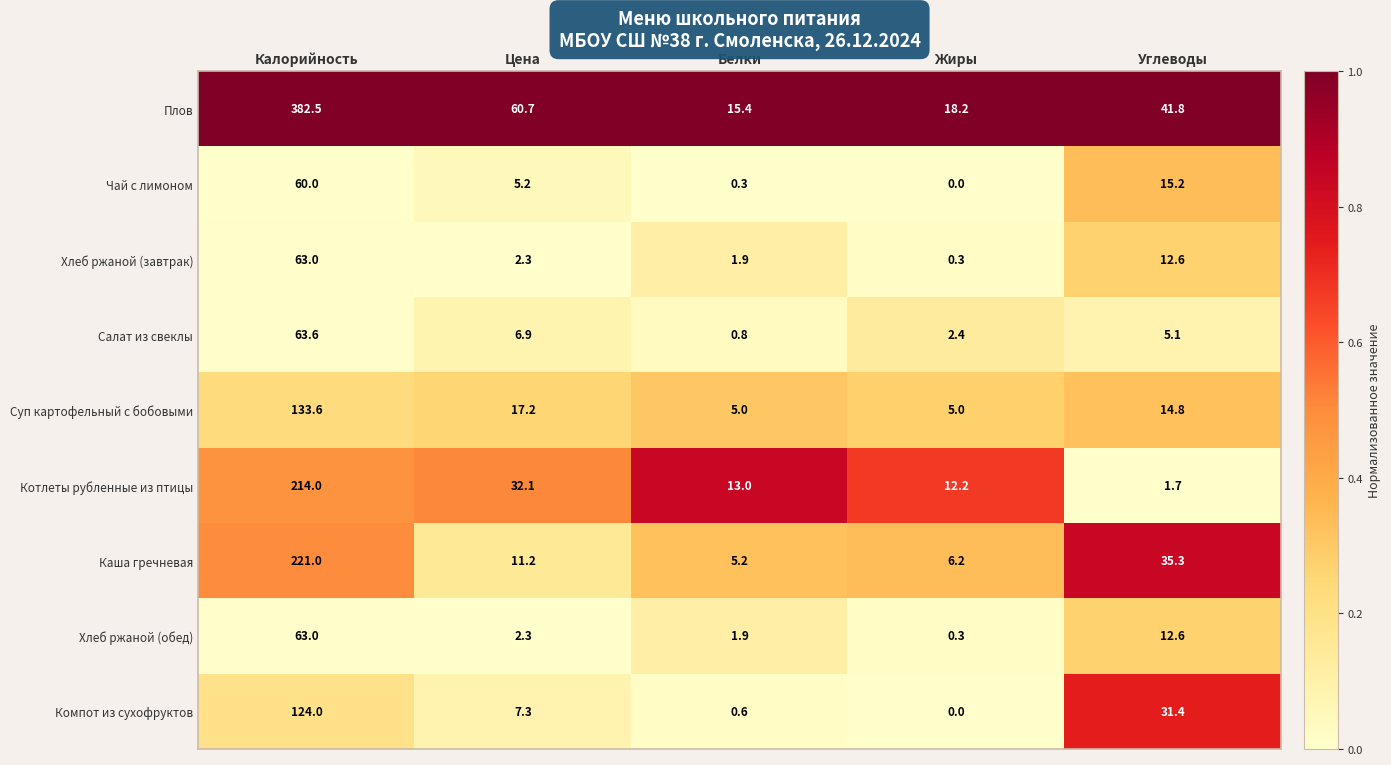

Which series changed the most between Жиры and Углеводы?

Компот из сухофруктов